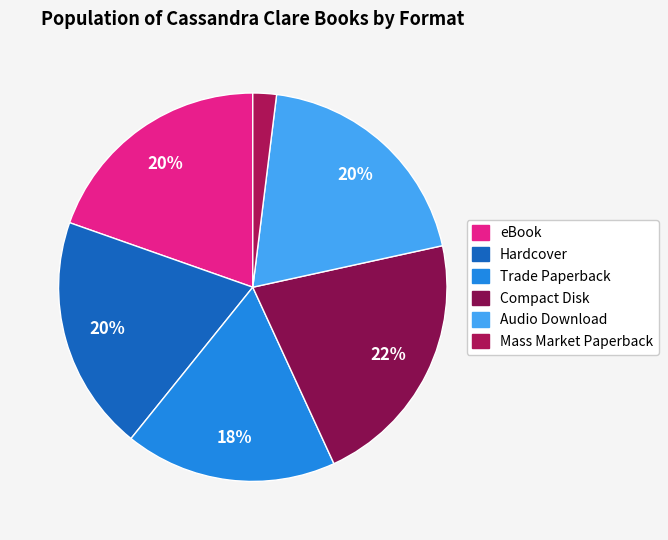

What is the largest slice in the pie chart?

Compact Disk